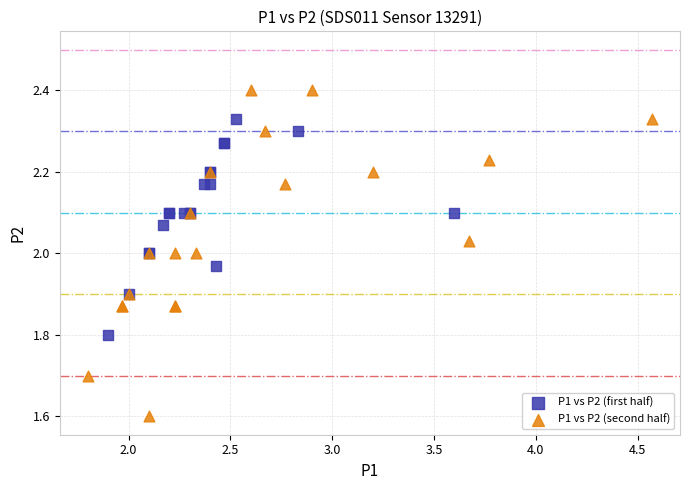

Which series reaches the maximum Y coordinate?

P1 vs P2 (second half)